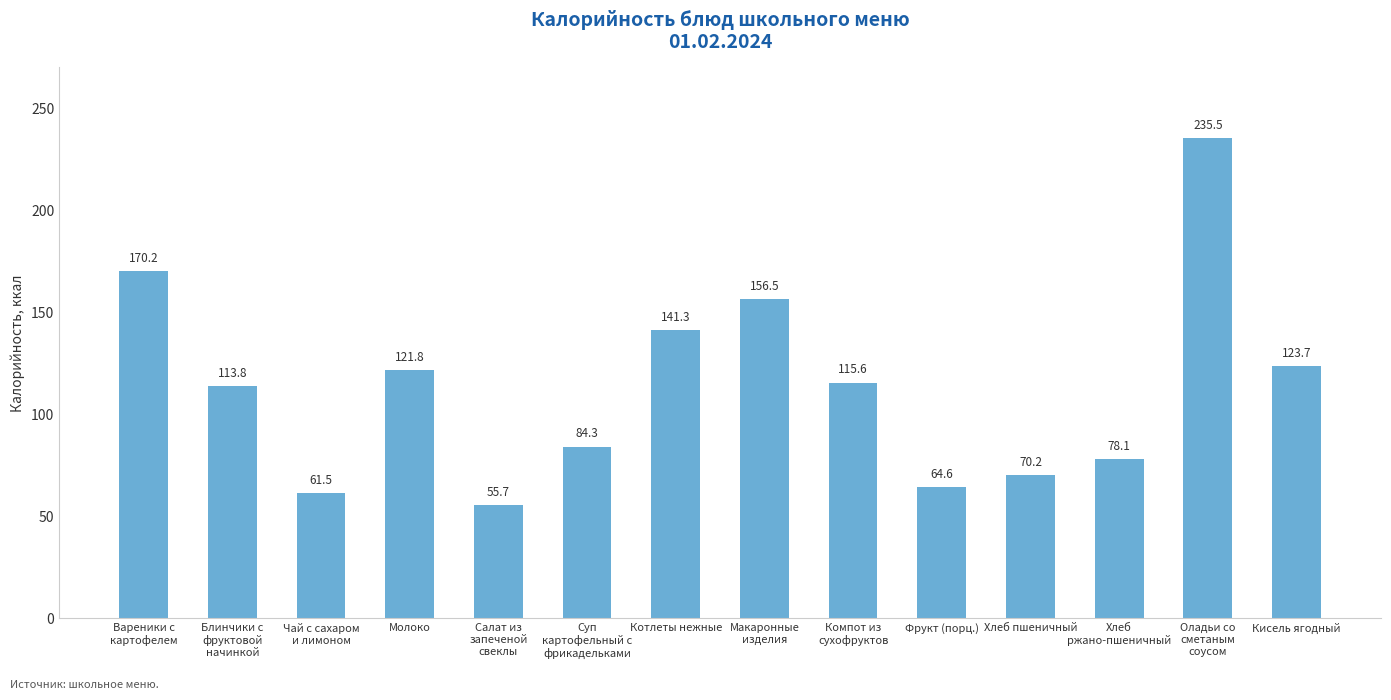

Reading right to left, transcribe all the data shown in this chart.

Кисель ягодный=123.7	Оладьи со
сметаным
соусом=235.5	Хлеб
ржано-пшеничный=78.1	Хлеб пшеничный=70.2	Фрукт (порц.)=64.6	Компот из
сухофруктов=115.6	Макаронные
изделия=156.5	Котлеты нежные=141.3	Суп
картофельный с
фрикадельками=84.3	Салат из
запеченой
свеклы=55.7	Молоко=121.8	Чай с сахаром
и лимоном=61.5	Блинчики с
фруктовой
начинкой=113.8	Вареники с
картофелем=170.2